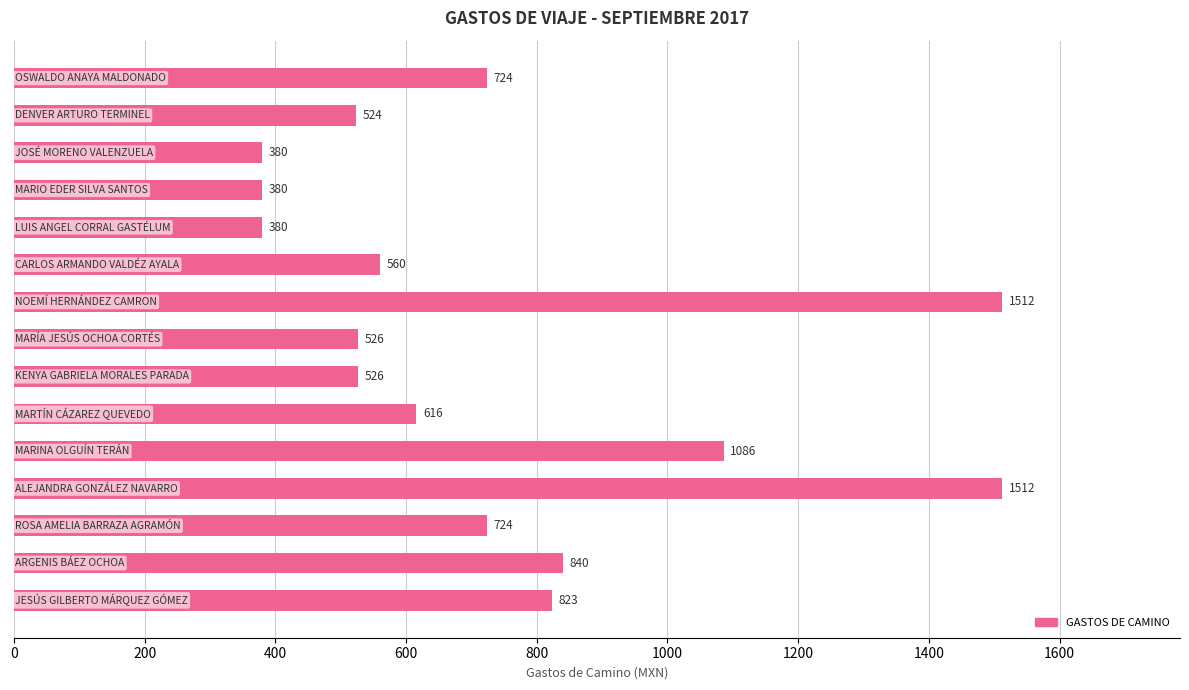

Reading bottom to top, list all the values displayed in this chart.

823	840	724	1512	1086	616	526	526	1512	560	380	380	380	524	724